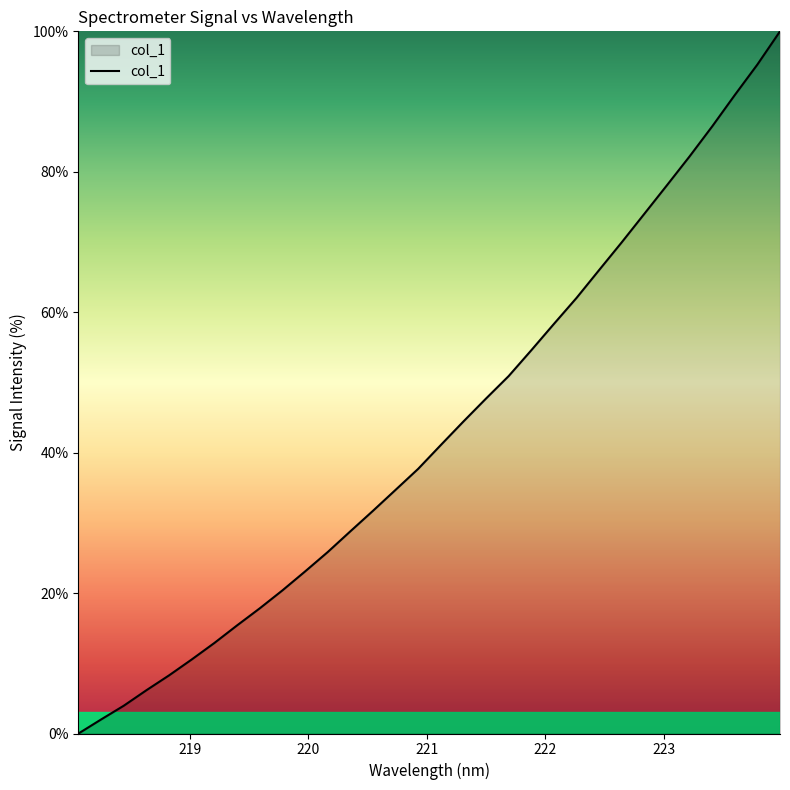

Does the chart have visible grid lines?

No